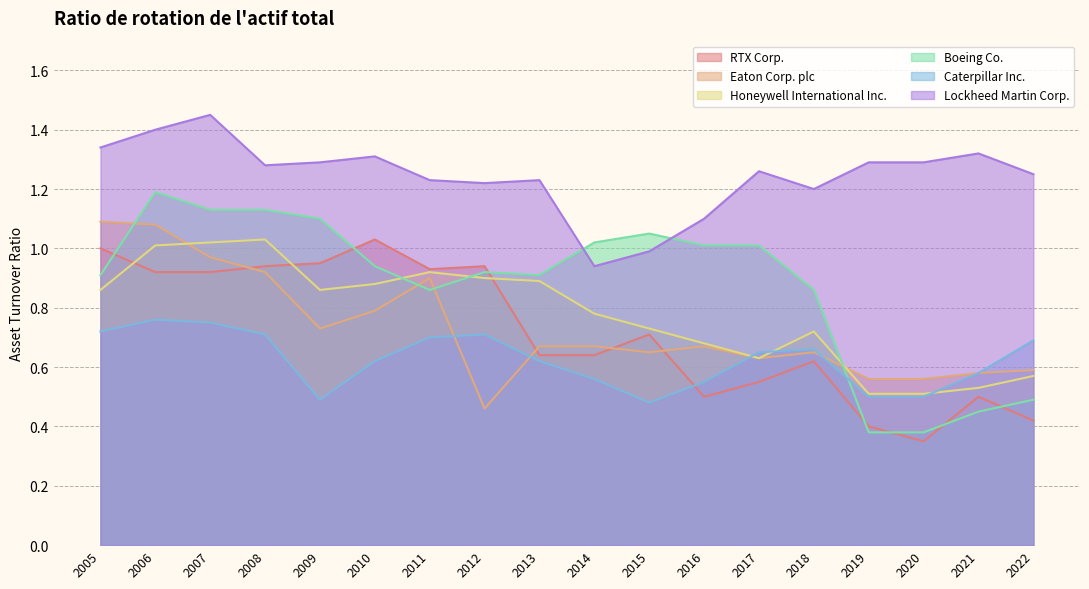

What is the total value across all series at 2010?

5.6